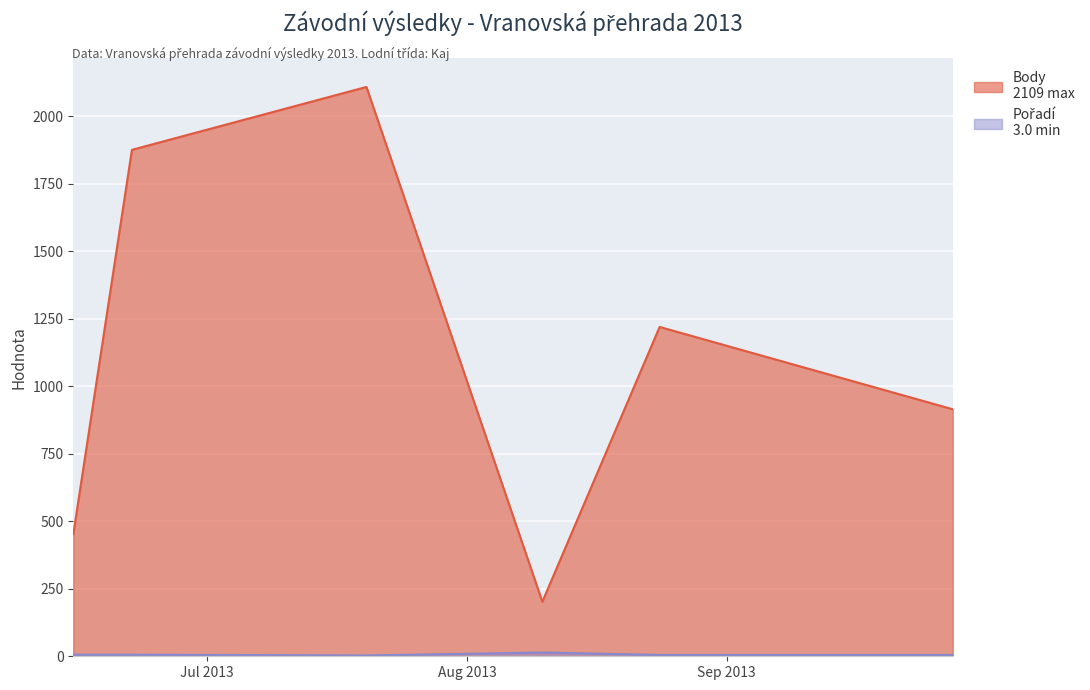

Which label corresponds to the largest value in the chart?

2013-07-20